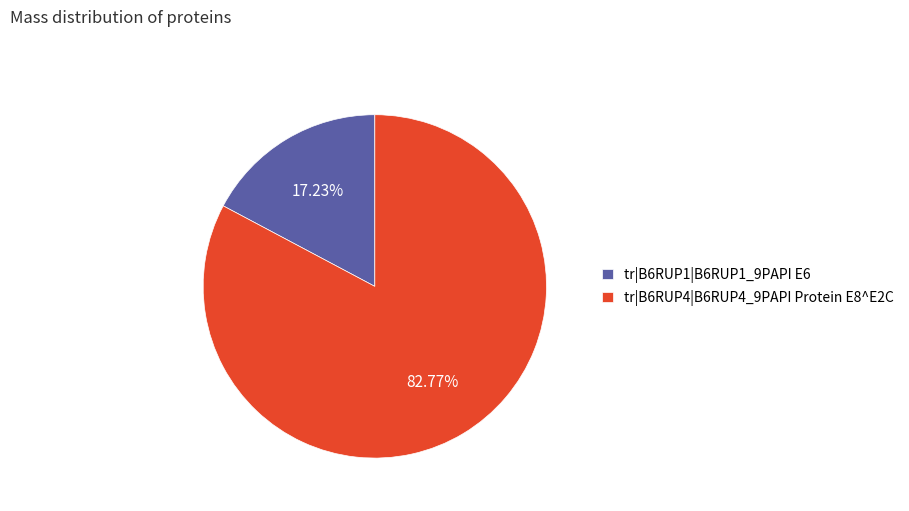

Between tr|B6RUP4|B6RUP4_9PAPI Protein E8^E2C and tr|B6RUP1|B6RUP1_9PAPI E6, which is larger?

tr|B6RUP4|B6RUP4_9PAPI Protein E8^E2C